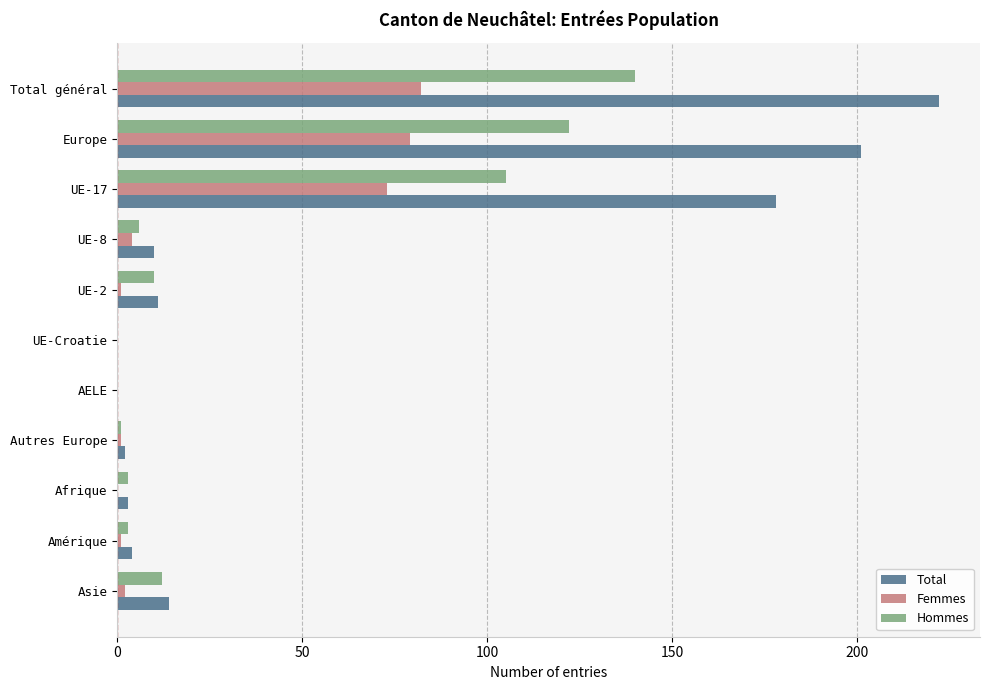

What is the sum of all Femmes values?

243